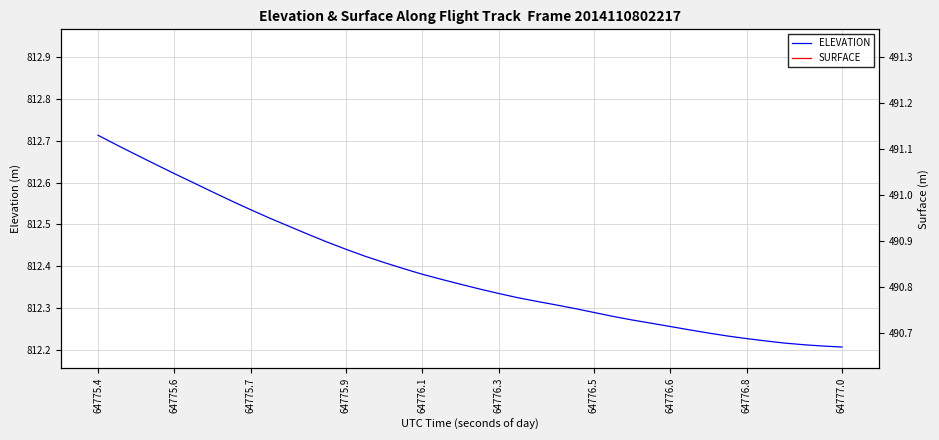

True or false: SURFACE and ELEVATION intersect in this chart.

False